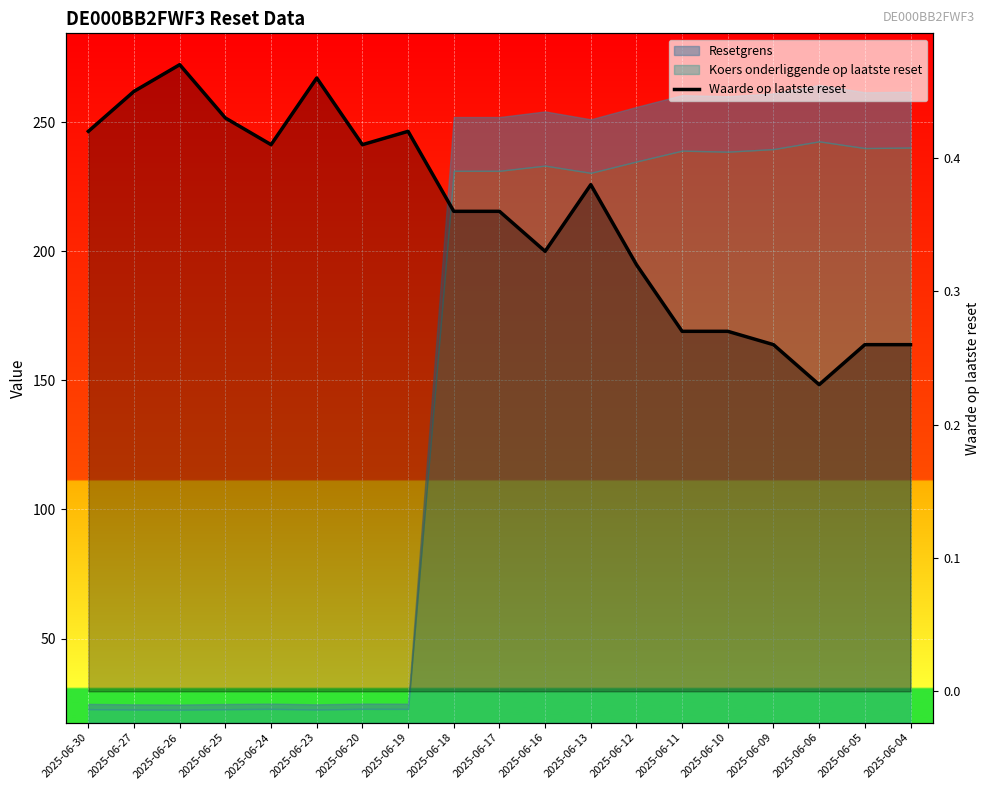

Rank the categories by value from lowest to highest.

2025-06-06, 2025-06-09, 2025-06-05, 2025-06-04, 2025-06-11, 2025-06-10, 2025-06-12, 2025-06-16, 2025-06-18, 2025-06-17, 2025-06-13, 2025-06-24, 2025-06-20, 2025-06-30, 2025-06-19, 2025-06-25, 2025-06-27, 2025-06-23, 2025-06-26